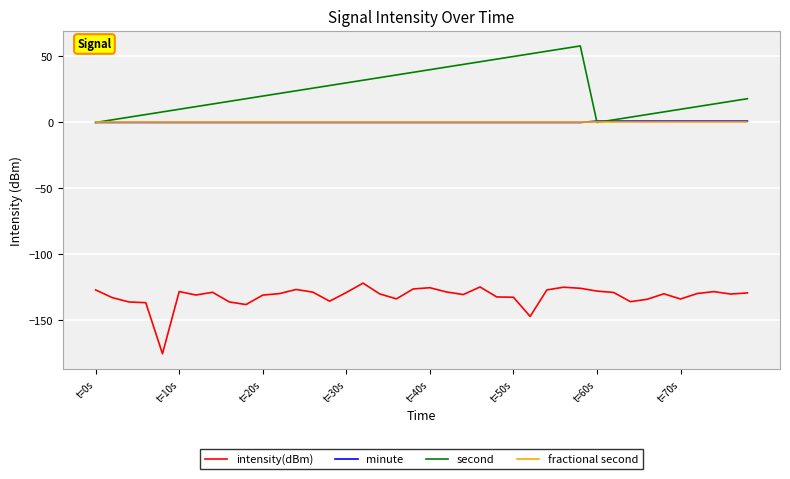

What is the greatest value displayed?

58.0